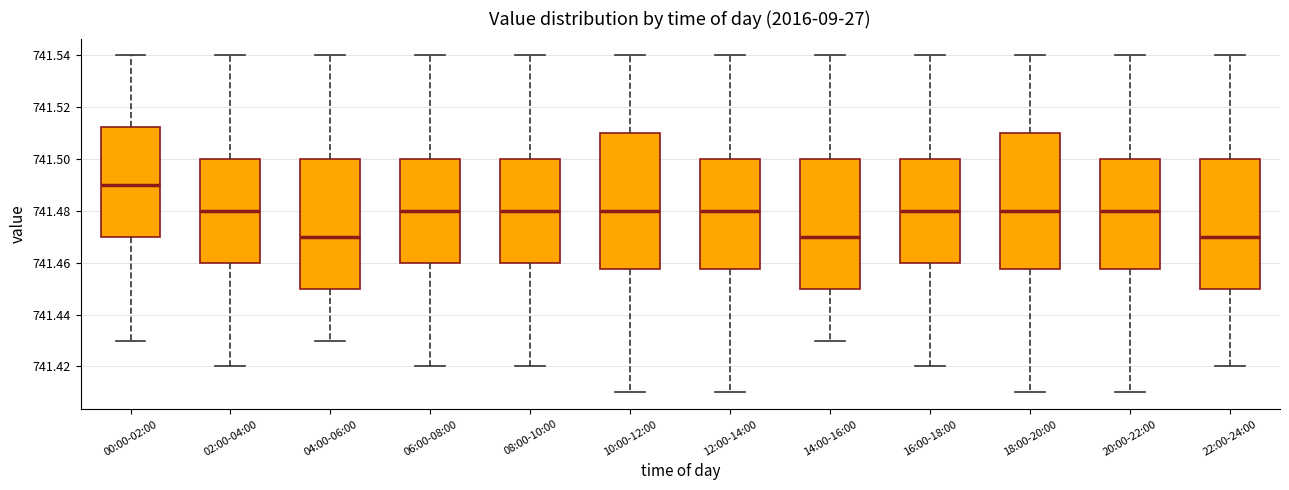

Reading left to right, transcribe this box plot: for each box, give where its median line is, the range the box spans, and where its two whiskers end, as read against the y-axis. The values are not printed on the chart, so give them approximately, as read against the axis.

00:00-02:00: median 741.490, box 741.470 to 741.512, whiskers 741.430 to 741.540
02:00-04:00: median 741.480, box 741.460 to 741.500, whiskers 741.420 to 741.540
04:00-06:00: median 741.470, box 741.450 to 741.500, whiskers 741.430 to 741.540
06:00-08:00: median 741.480, box 741.460 to 741.500, whiskers 741.420 to 741.540
08:00-10:00: median 741.480, box 741.460 to 741.500, whiskers 741.420 to 741.540
10:00-12:00: median 741.480, box 741.458 to 741.510, whiskers 741.410 to 741.540
12:00-14:00: median 741.480, box 741.458 to 741.500, whiskers 741.410 to 741.540
14:00-16:00: median 741.470, box 741.450 to 741.500, whiskers 741.430 to 741.540
16:00-18:00: median 741.480, box 741.460 to 741.500, whiskers 741.420 to 741.540
18:00-20:00: median 741.480, box 741.458 to 741.510, whiskers 741.410 to 741.540
20:00-22:00: median 741.480, box 741.458 to 741.500, whiskers 741.410 to 741.540
22:00-24:00: median 741.470, box 741.450 to 741.500, whiskers 741.420 to 741.540